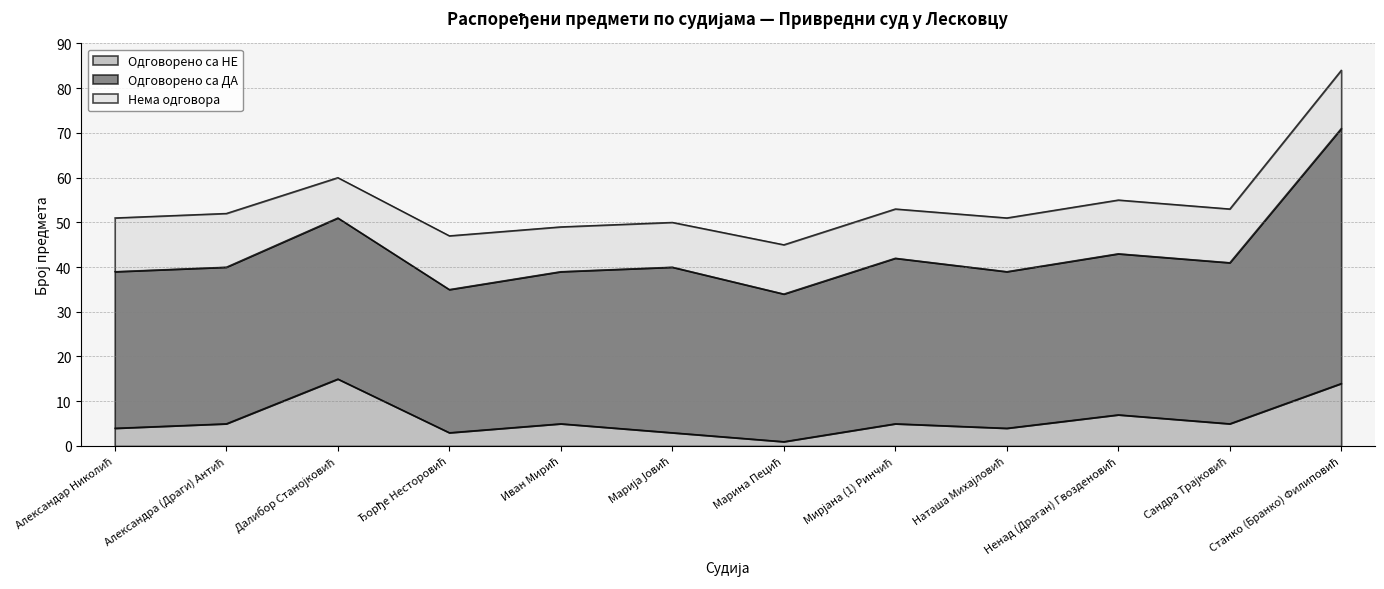

Which series has the widest spread of values?

Одговорено са ДА